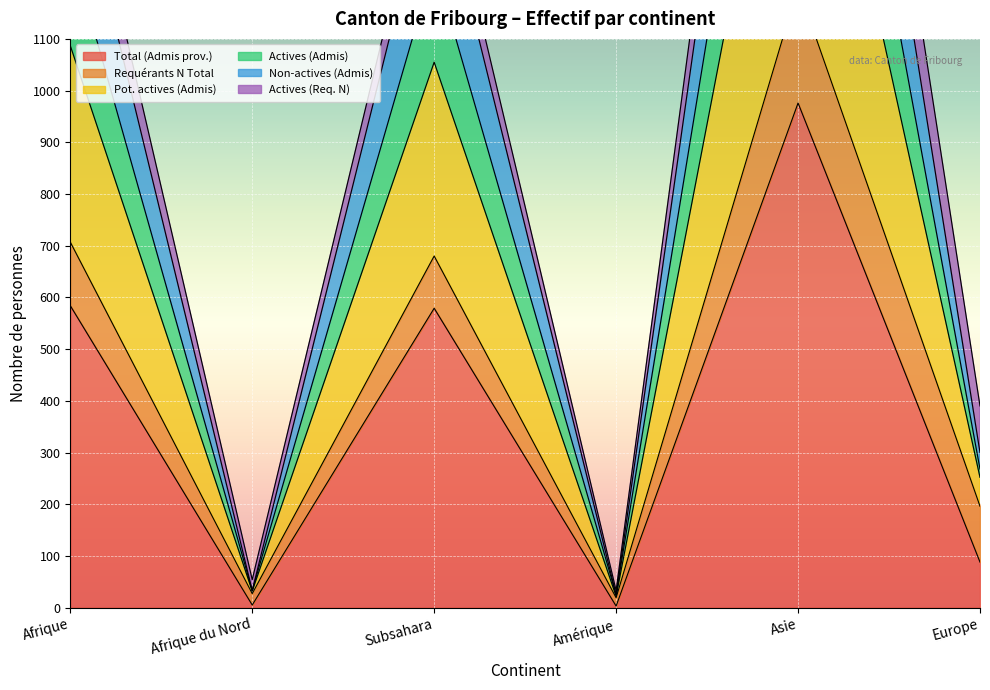

Is it true that Actives (Admis) equals 40 at Amérique?

False